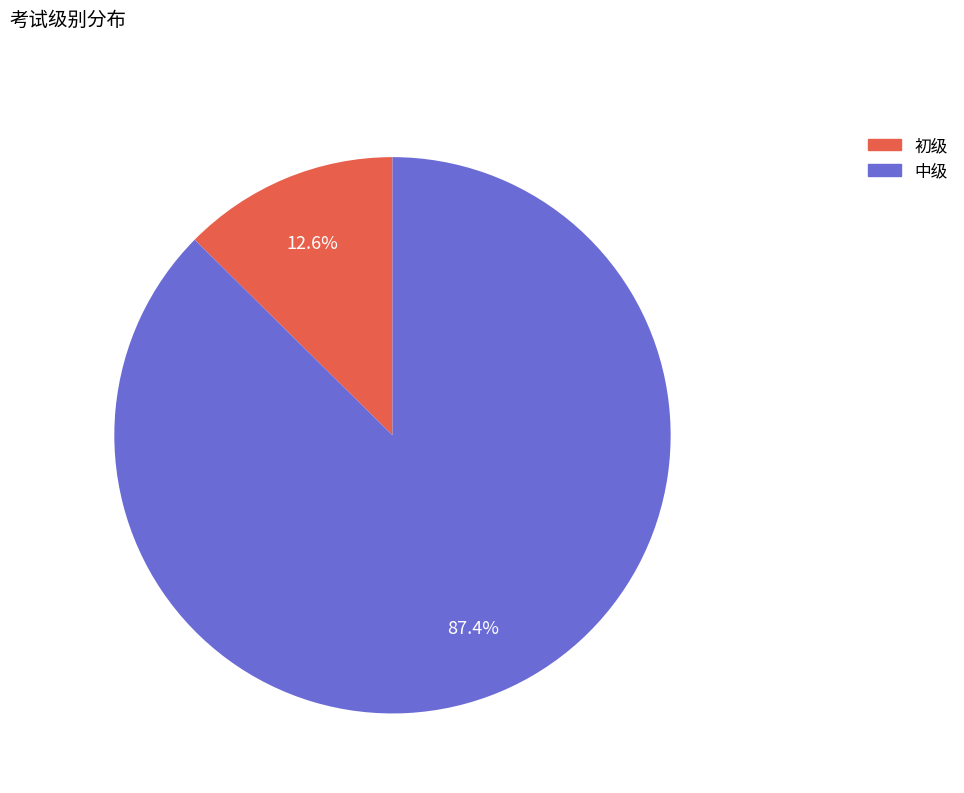

How many slices are in this pie chart?

2